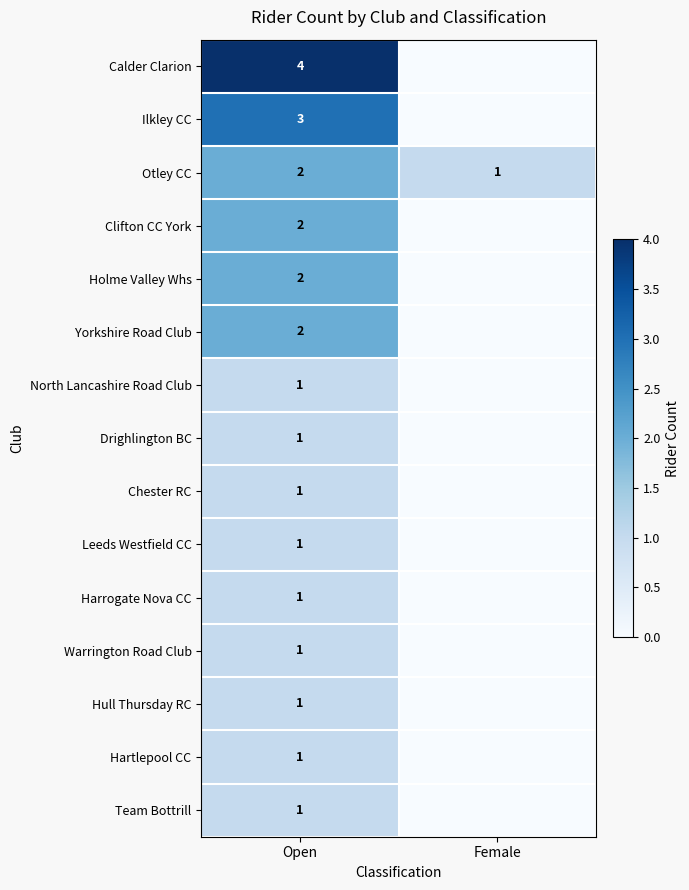

Which label corresponds to the largest value in the chart?

Open